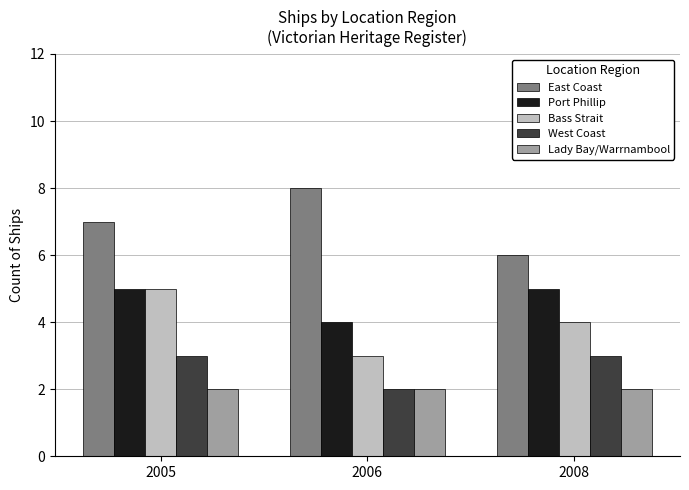

At which category is the sum across all series the highest?

2005